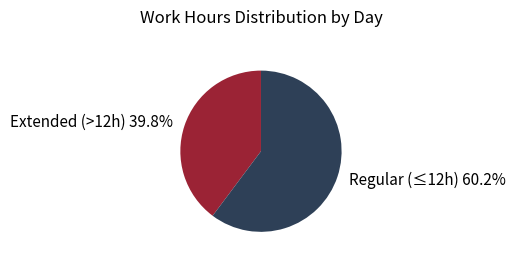

Is there a majority slice in this chart?

Yes